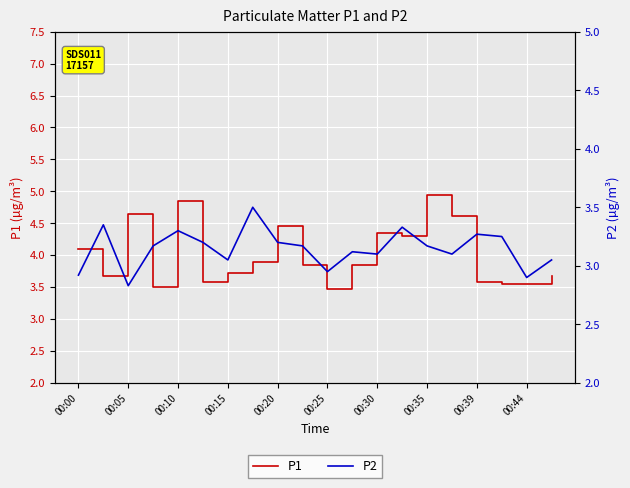

The value of P2 at 13 is 1.0. True or false?

False